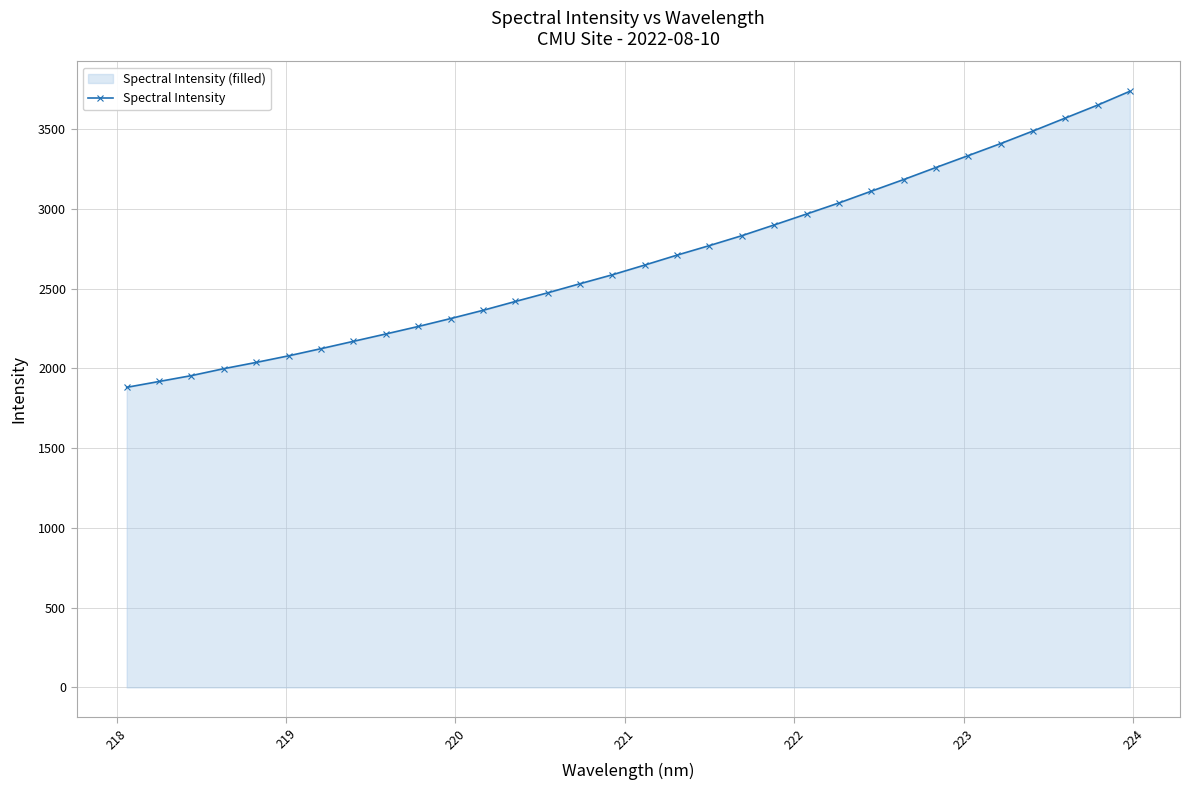

What is the value of the 12th point from the left?

2363.7